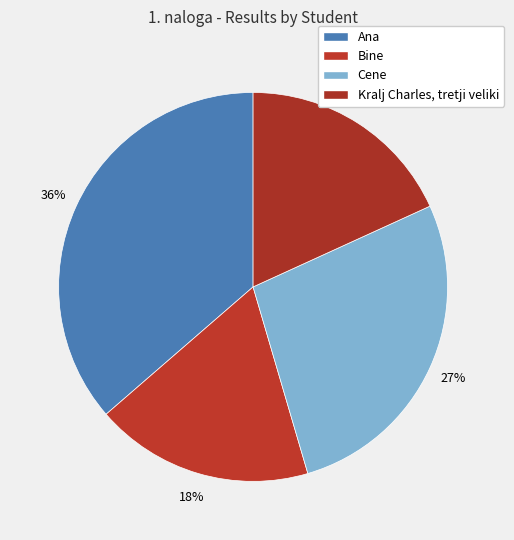

Does any single category account for the majority?

No